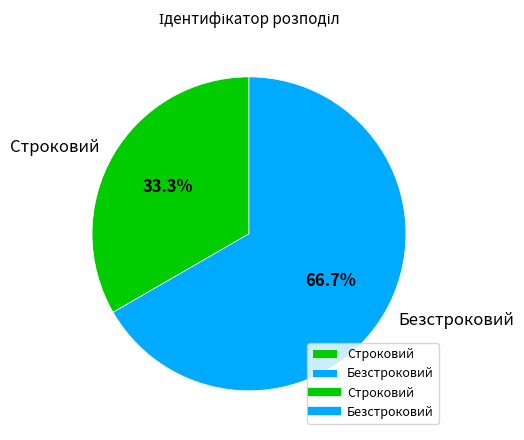

How much of the chart is everything except Безстроковий?

33.3%